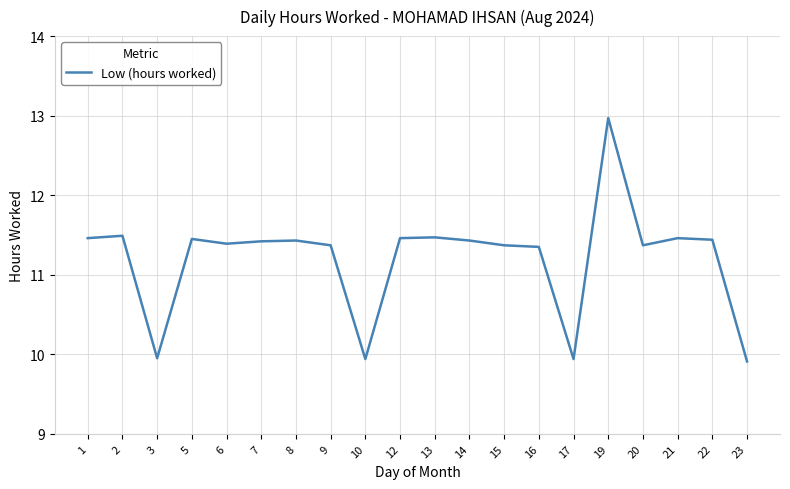

How many lines are shown in the chart?

1